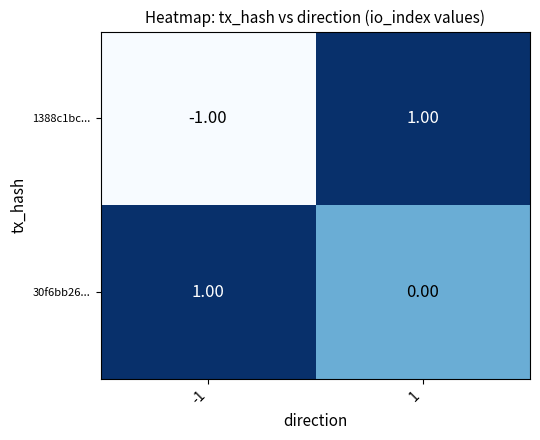

Which series has the largest total across all categories?

30f6bb26...